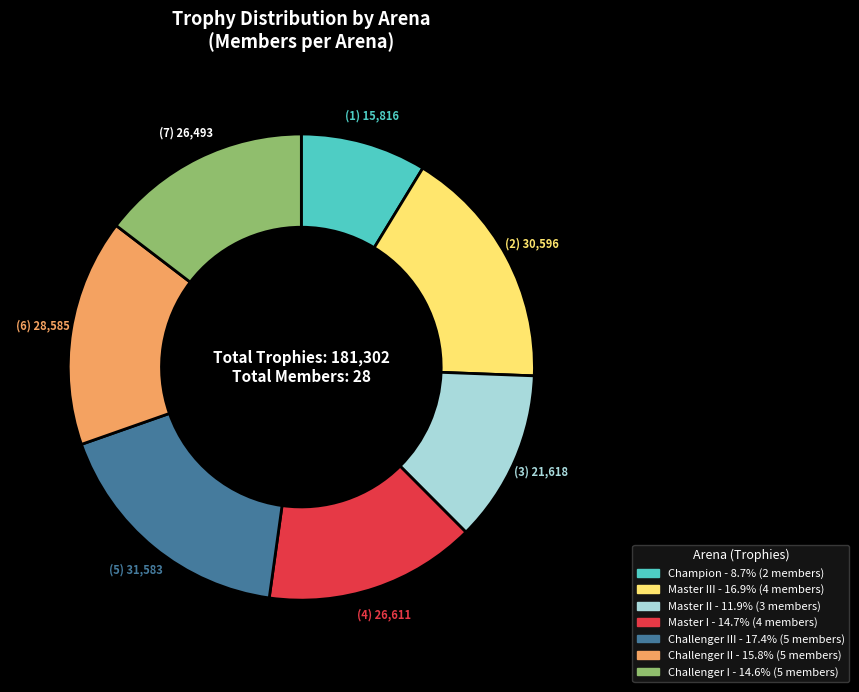

Is there a majority slice in this chart?

No